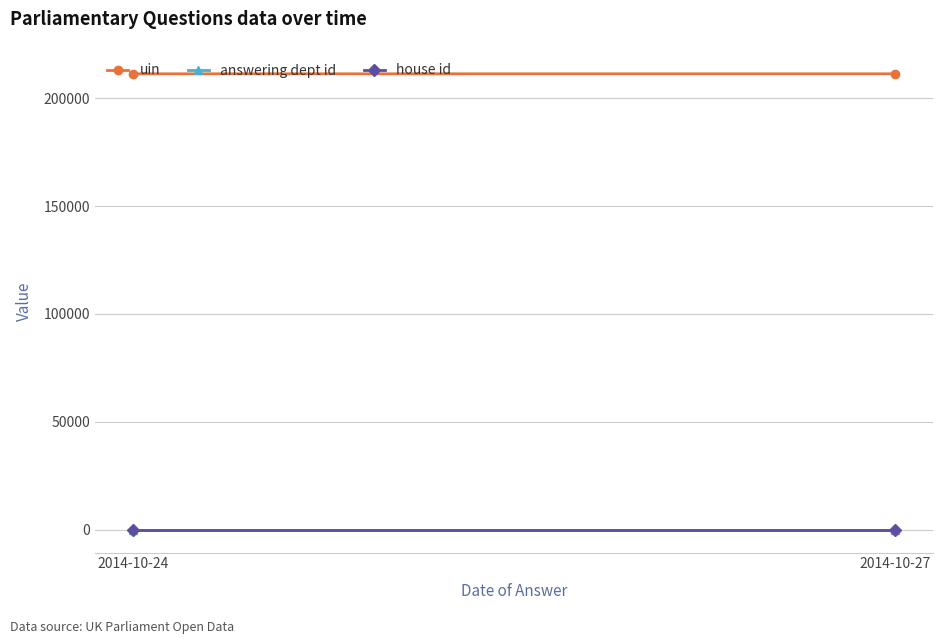

At which category is the sum across all series the highest?

2014-10-24